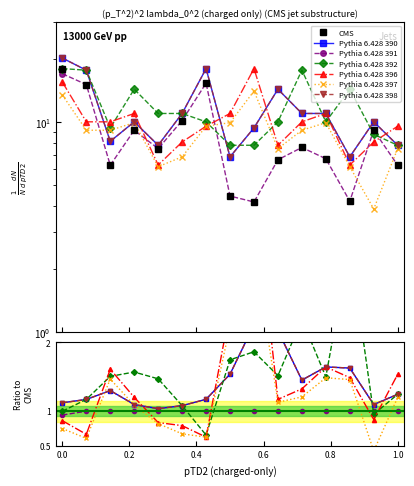

Which has a higher value, 10 or 8?

10